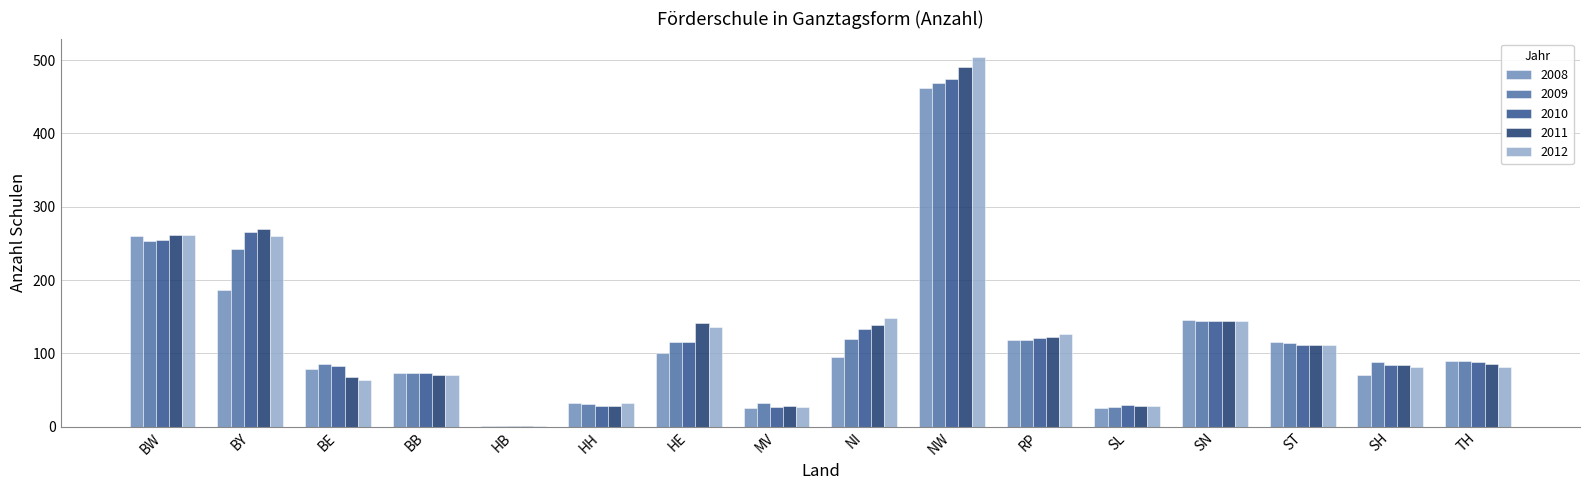

True or false: 2012 has a value of 28 at SL.

True